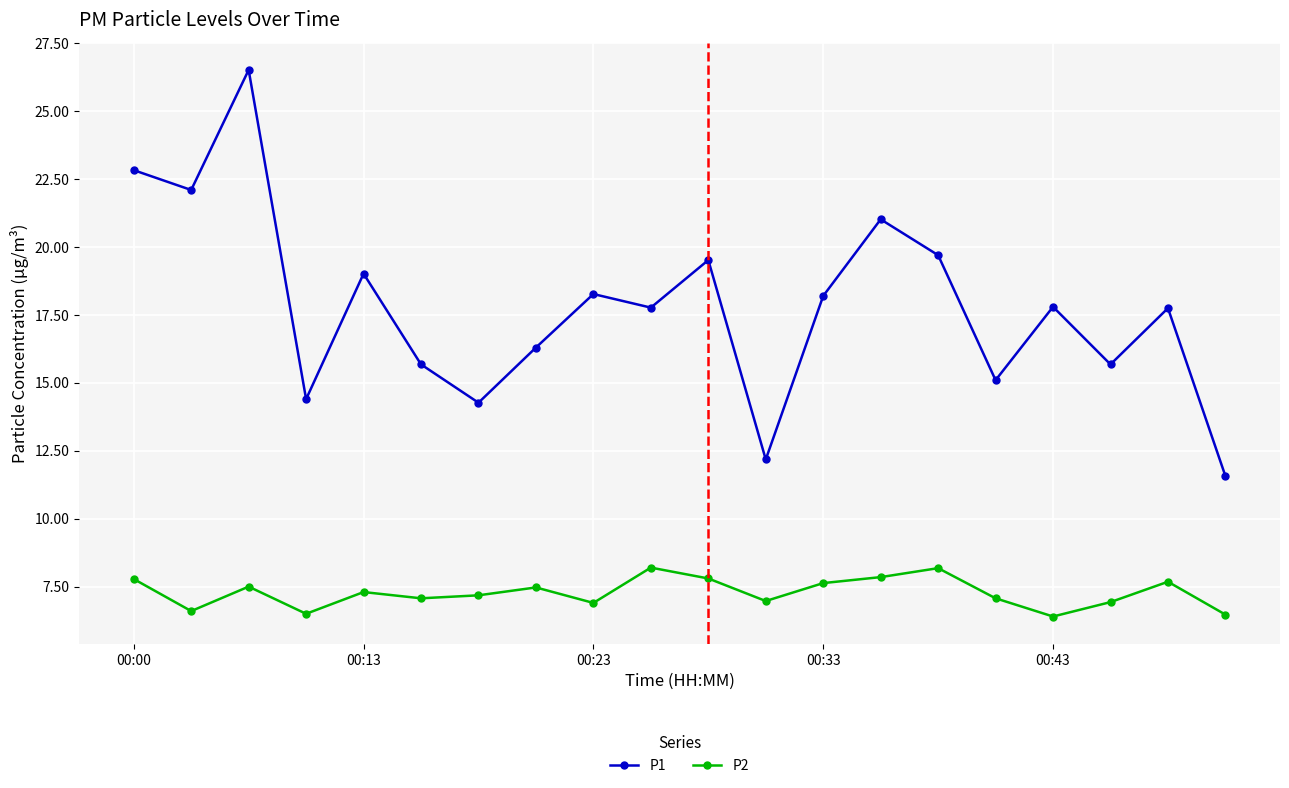

How many data points does each series have?

20